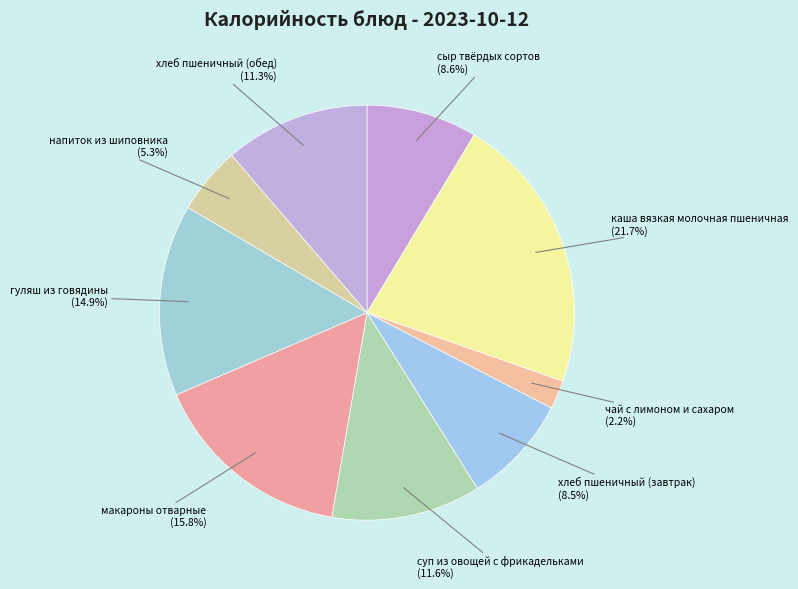

What is the total percentage of хлеб пшеничный (завтрак) and каша вязкая молочная пшеничная?

30.2%